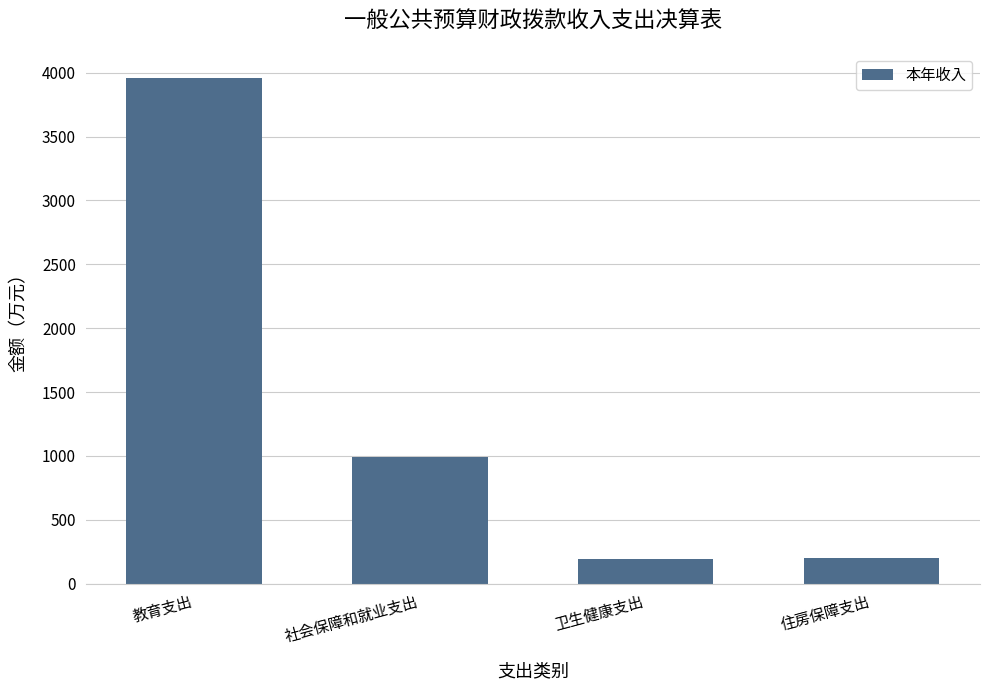

The value at 教育支出 is 3955.9. True or false?

True